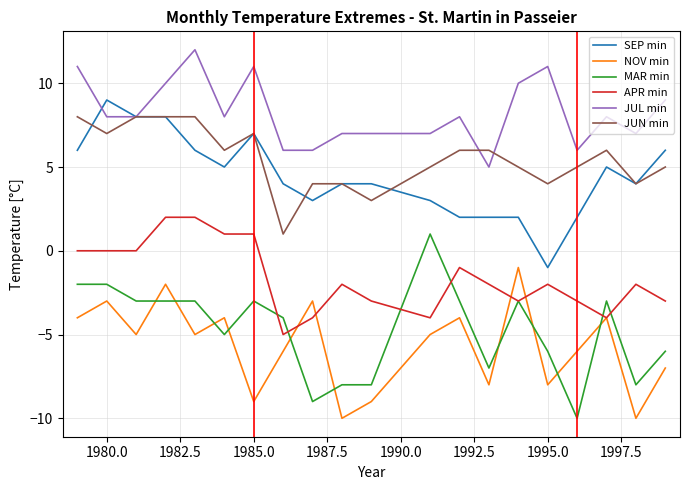

What is the minimum value shown in the chart?

-10